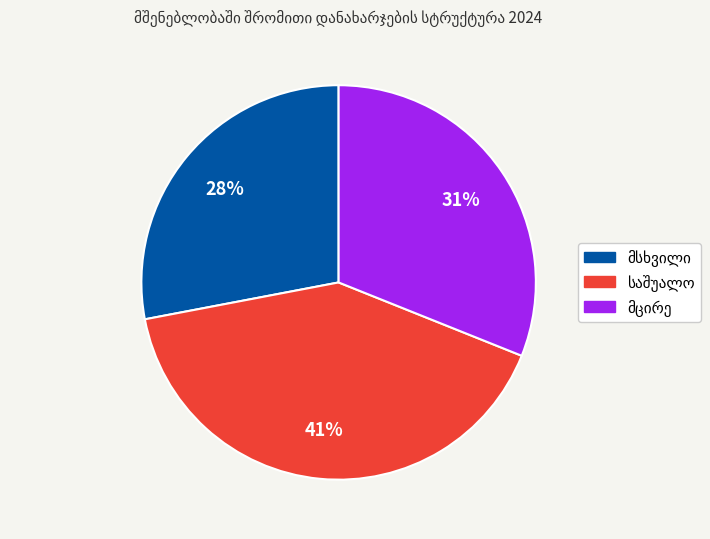

How many slices are in this pie chart?

3